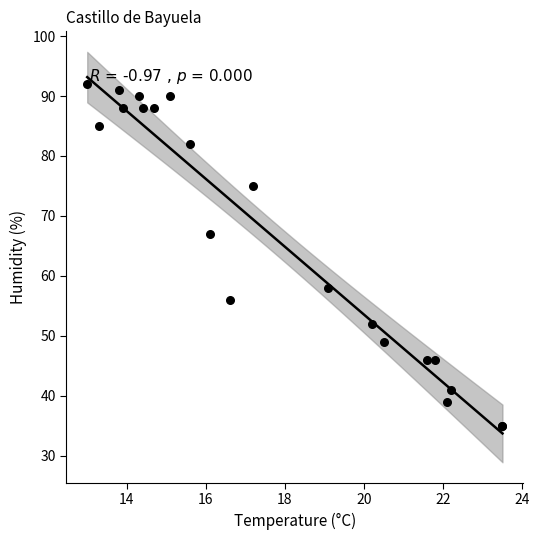

What Y value in the scatter plot is closest to 63?

67